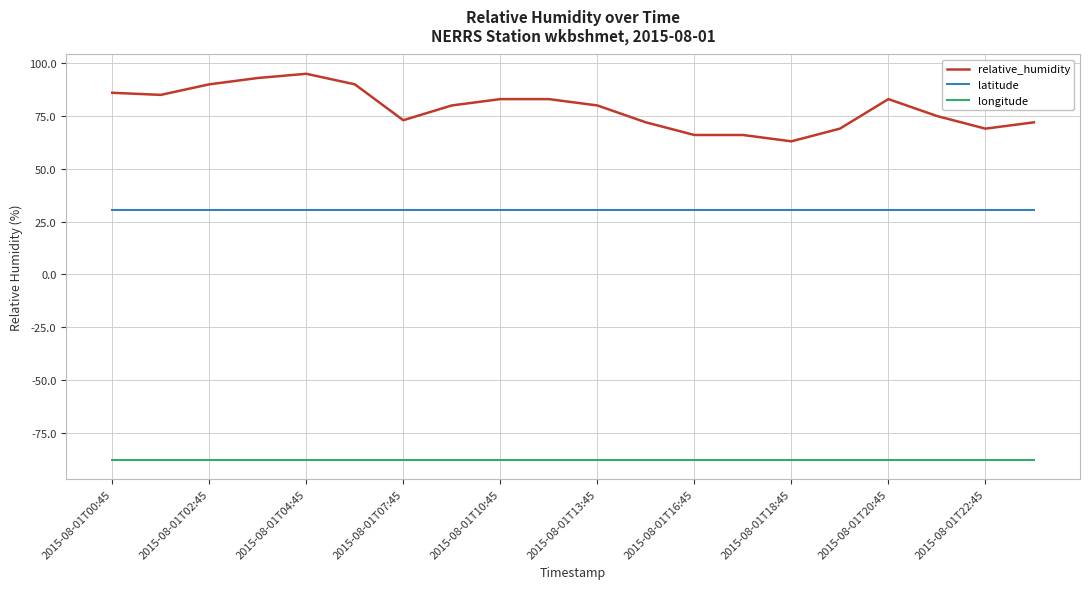

Which series has the largest total across all categories?

relative_humidity